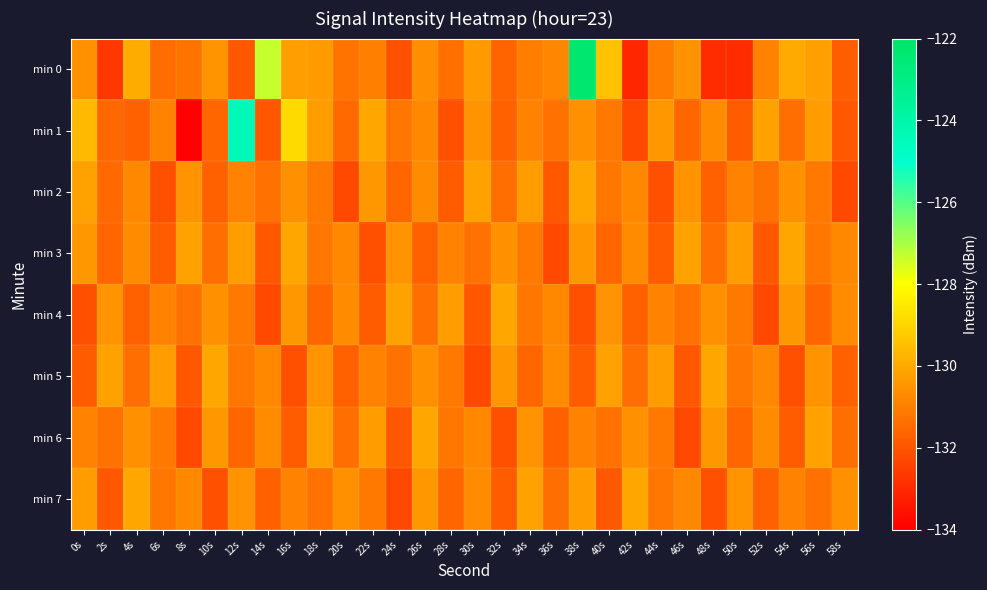

Which series has the largest range (max minus min)?

min 0